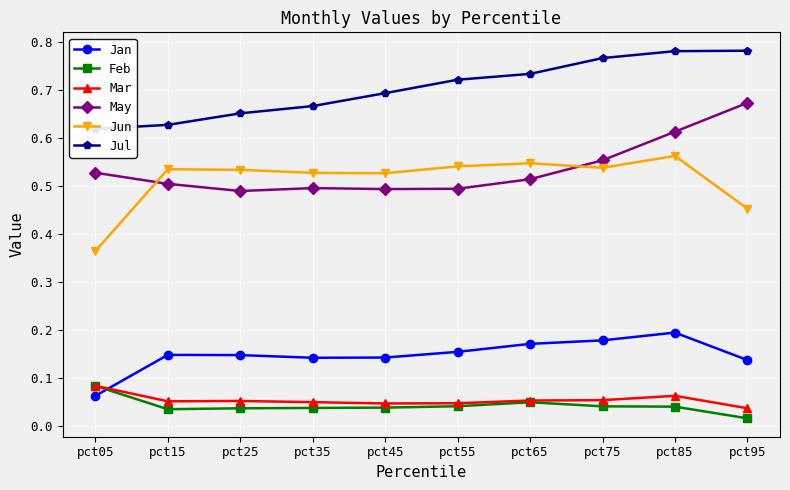

Reading left to right, what are all the values shown in this chart?

Jan: 0.1	0.1	0.1	0.1	0.1	0.2	0.2	0.2	0.2	0.1
Feb: 0.1	0.0	0.0	0.0	0.0	0.0	0.0	0.0	0.0	0.0
Mar: 0.1	0.1	0.1	0.0	0.0	0.0	0.1	0.1	0.1	0.0
May: 0.5	0.5	0.5	0.5	0.5	0.5	0.5	0.6	0.6	0.7
Jun: 0.4	0.5	0.5	0.5	0.5	0.5	0.5	0.5	0.6	0.5
Jul: 0.6	0.6	0.7	0.7	0.7	0.7	0.7	0.8	0.8	0.8